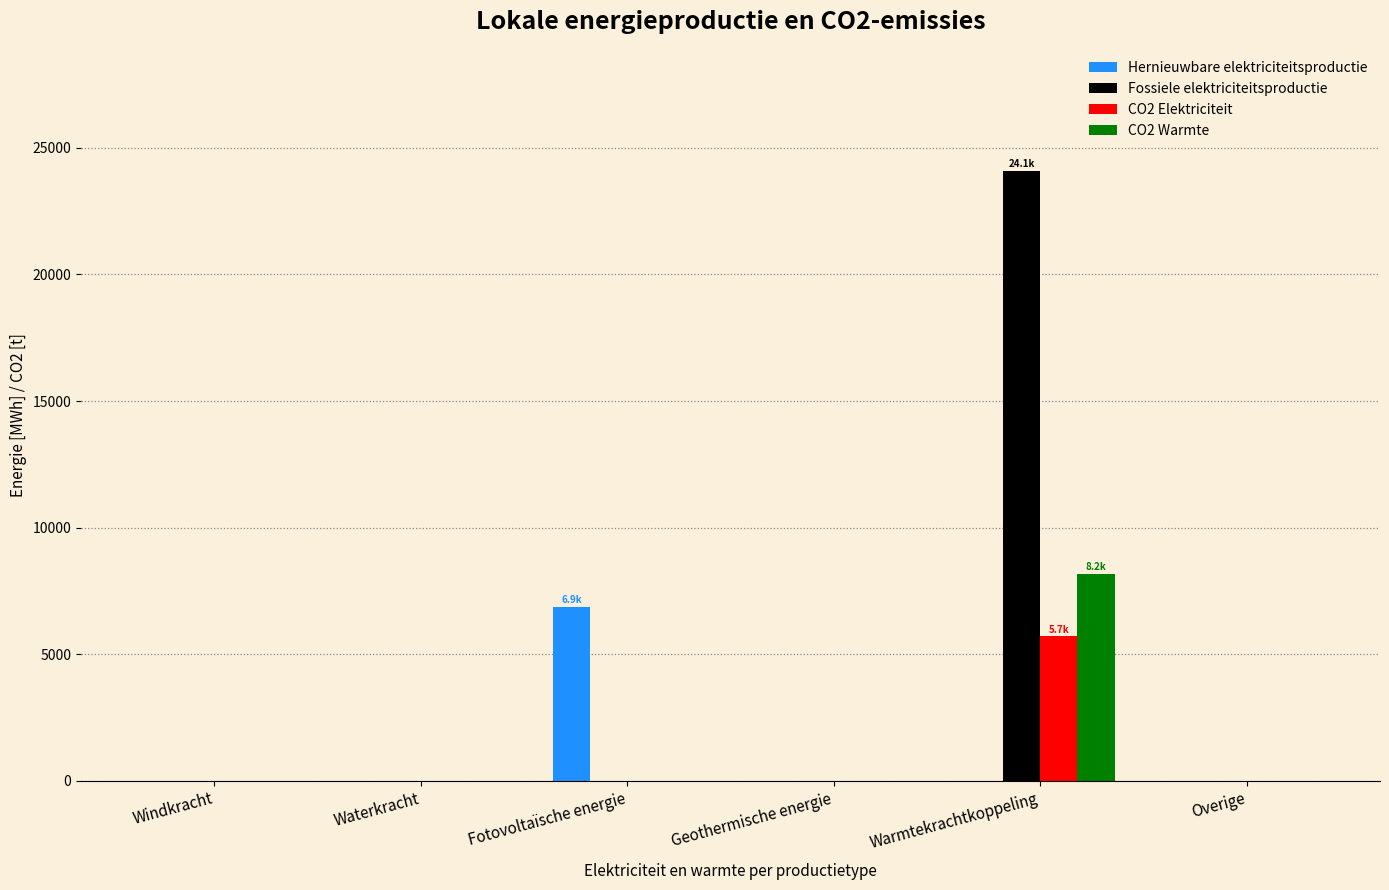

The value of Hernieuwbare elektriciteitsproductie at Overige is 3396.2. True or false?

False